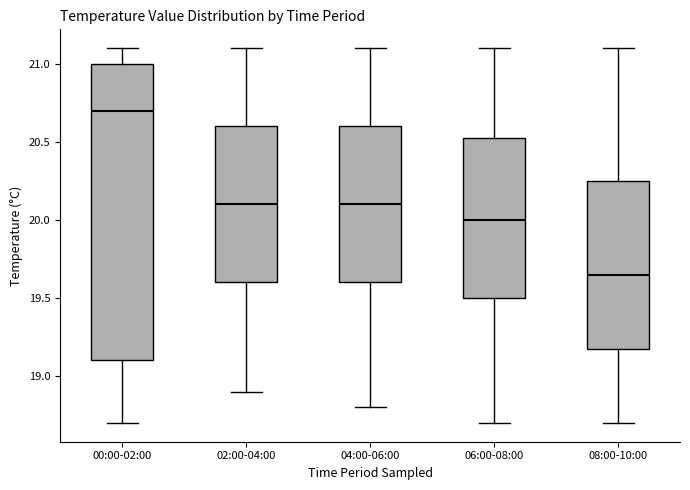

Reading left to right, read every box against the y-axis: the position of its median line, the range the box covers, and the ends of its whiskers. The values are not printed on the chart, so give them approximately, as read against the axis.

00:00-02:00: median 20.70, box 19.10 to 21.00, whiskers 18.70 to 21.10
02:00-04:00: median 20.10, box 19.60 to 20.60, whiskers 18.90 to 21.10
04:00-06:00: median 20.10, box 19.60 to 20.60, whiskers 18.80 to 21.10
06:00-08:00: median 20.00, box 19.50 to 20.55, whiskers 18.70 to 21.10
08:00-10:00: median 19.65, box 19.20 to 20.25, whiskers 18.70 to 21.10